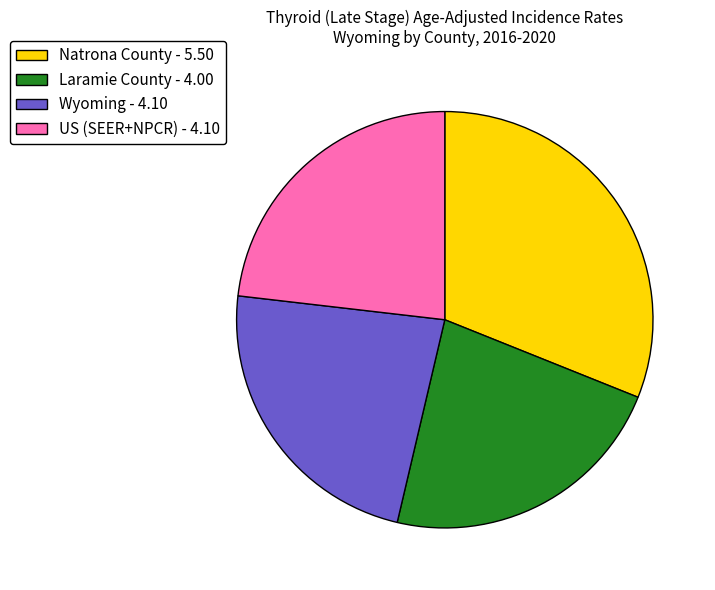

Do US (SEER+NPCR) - 4.10 and Natrona County - 5.50 together represent more than half of the pie?

Yes